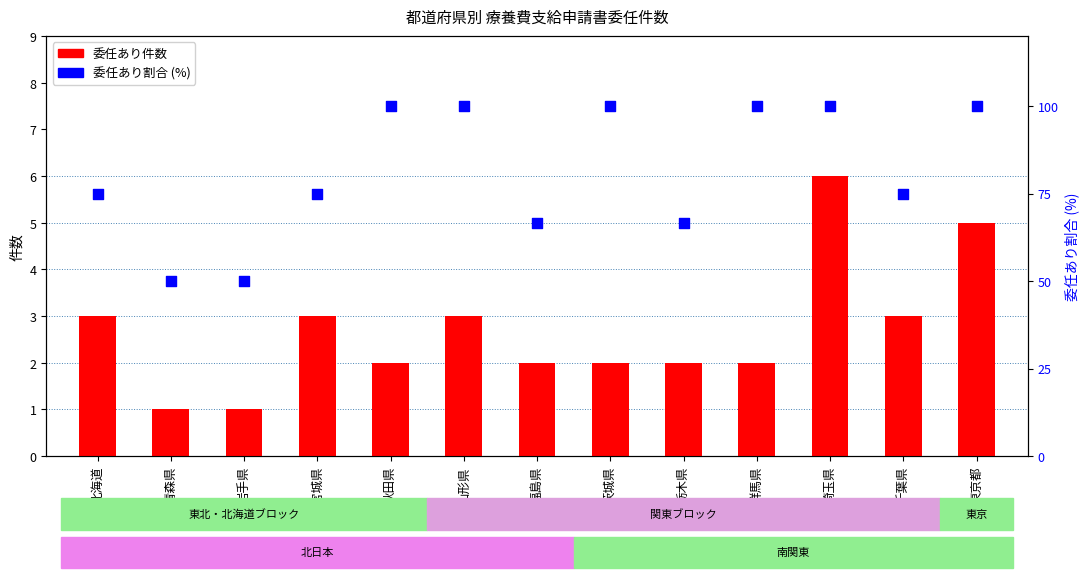

At which category is the sum across all series the highest?

埼玉県